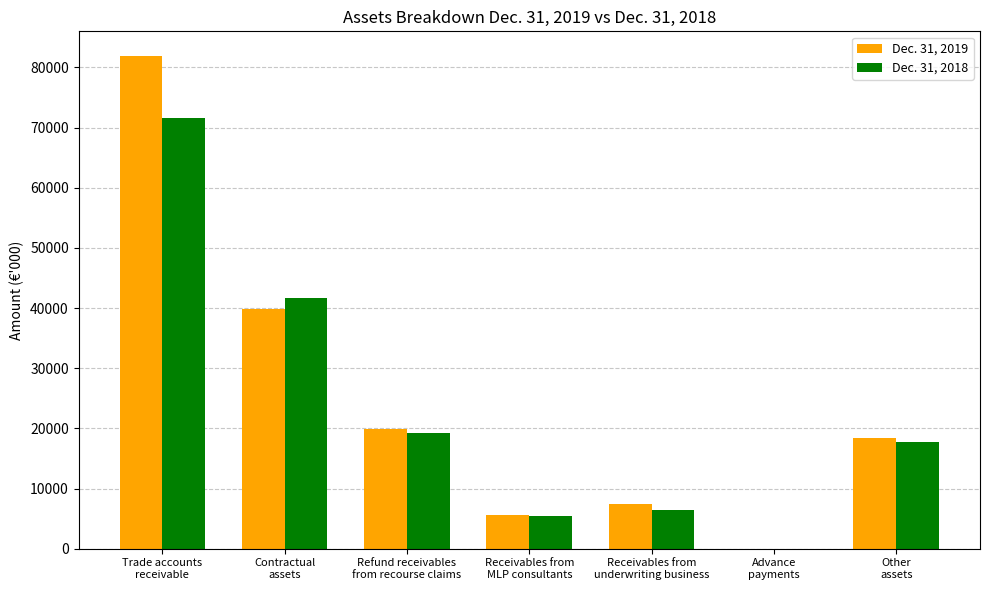

What are all the series names shown in the legend?

Dec. 31, 2019, Dec. 31, 2018